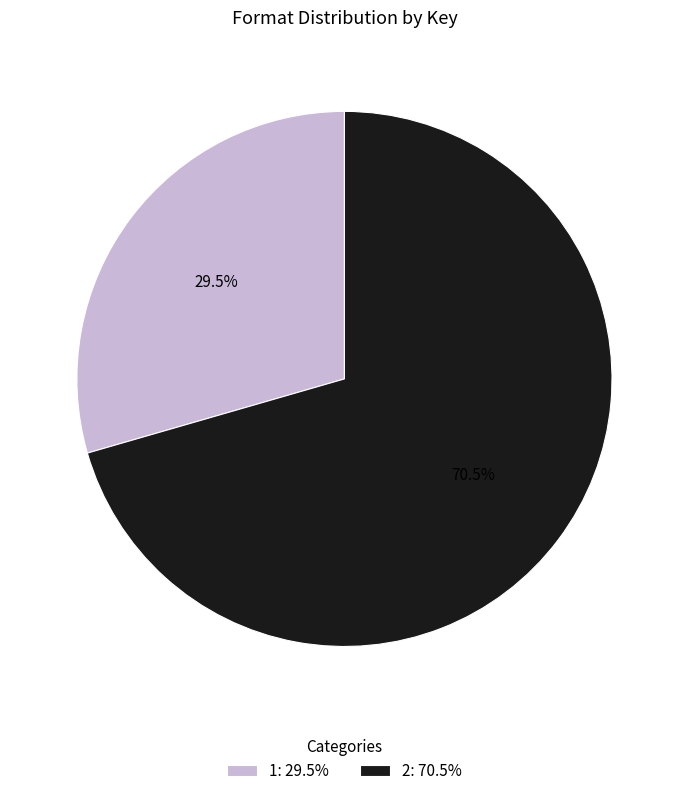

How much of the chart is everything except 1?

70.5%